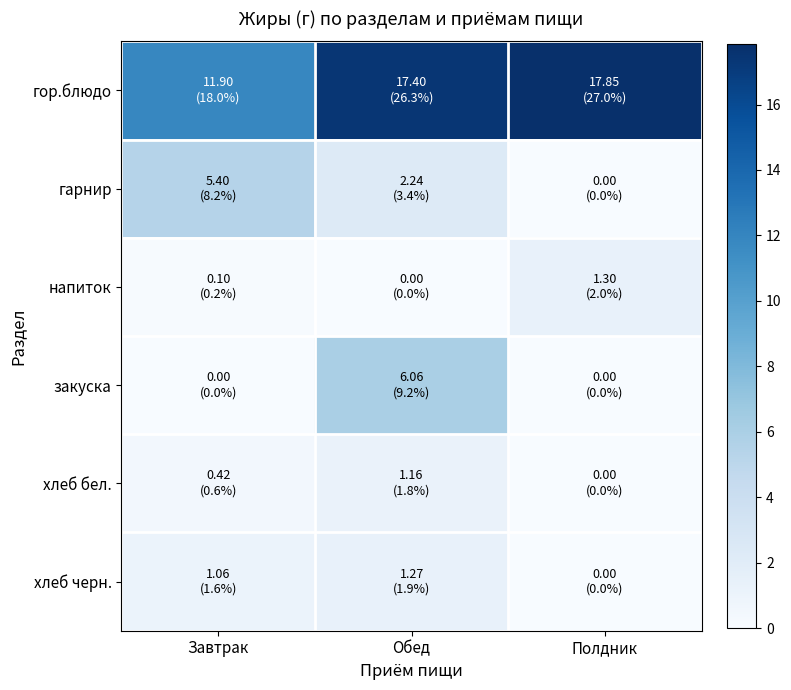

At how many categories does at least one series exceed 9?

3